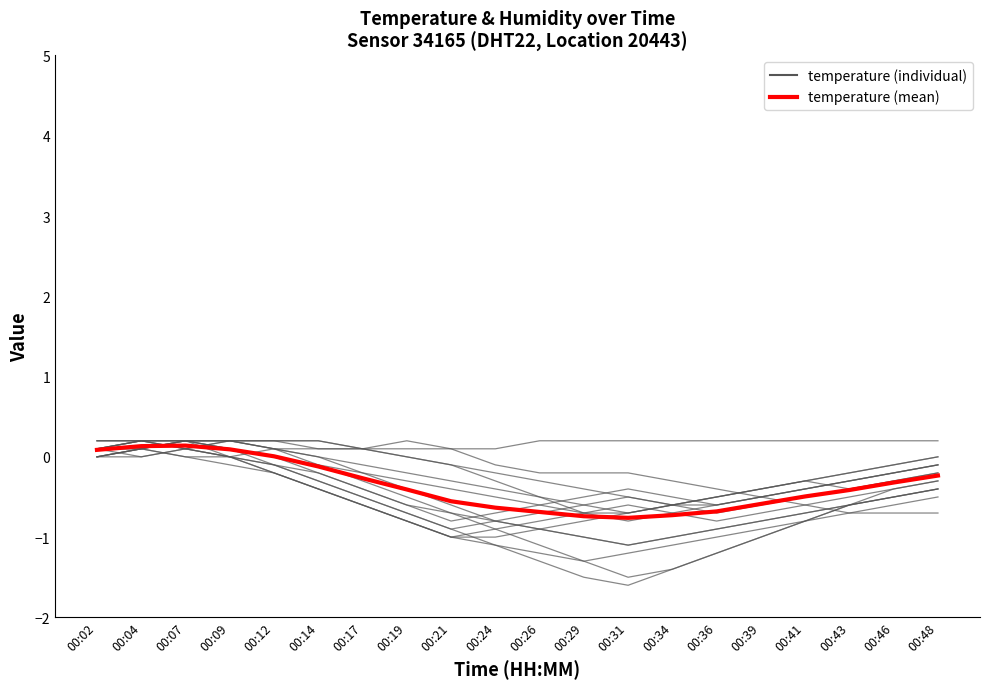

How many lines are shown in the chart?

16